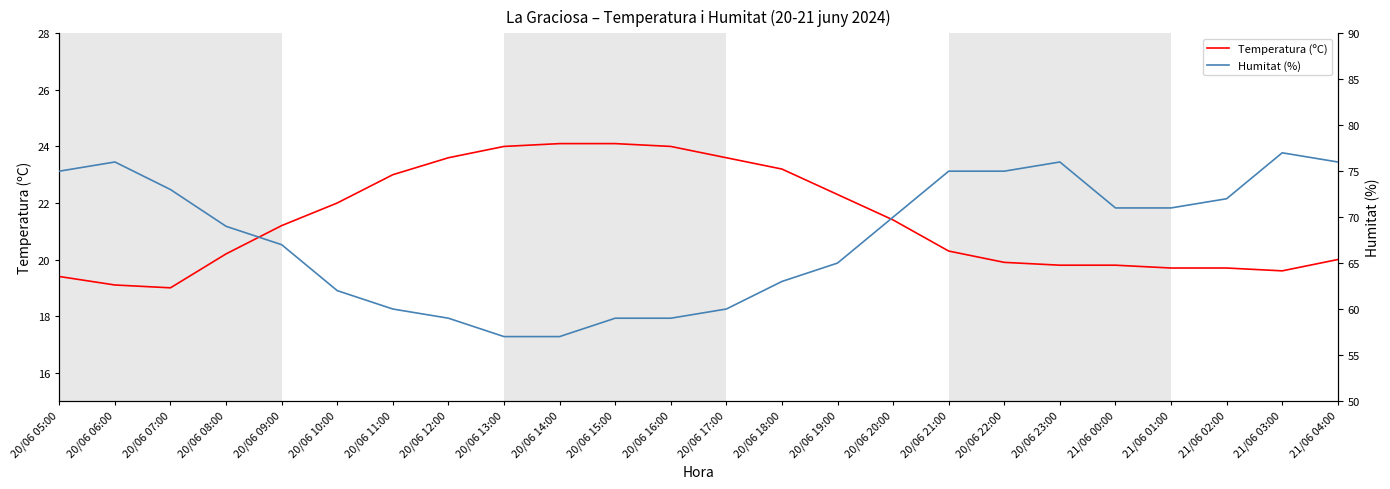

Reading left to right, extract all data points from this chart.

Temperatura (ºC): 19.4	19.1	19.0	20.2	21.2	22.0	23.0	23.6	24.0	24.1	24.1	24.0	23.6	23.2	22.3	21.4	20.3	19.9	19.8	19.8	19.7	19.7	19.6	20.0
Humitat (%): 75.0	76.0	73.0	69.0	67.0	62.0	60.0	59.0	57.0	57.0	59.0	59.0	60.0	63.0	65.0	70.0	75.0	75.0	76.0	71.0	71.0	72.0	77.0	76.0